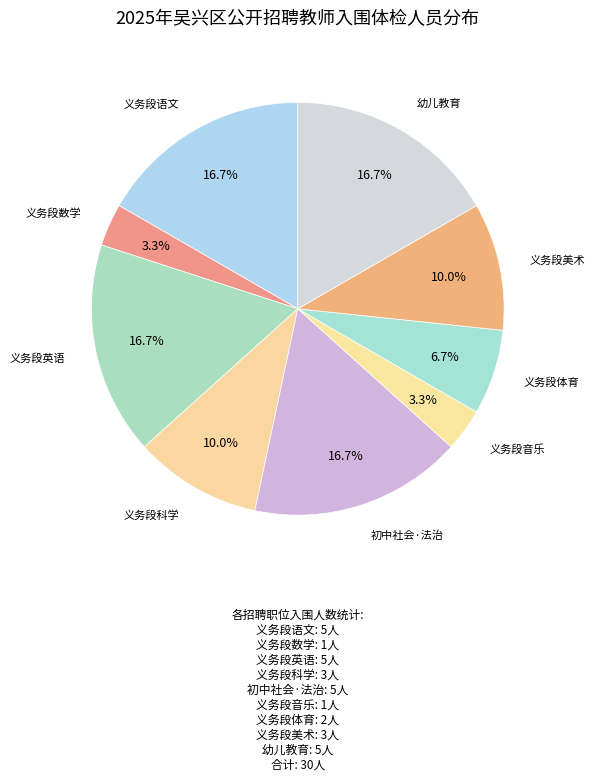

How many slices are in this pie chart?

9